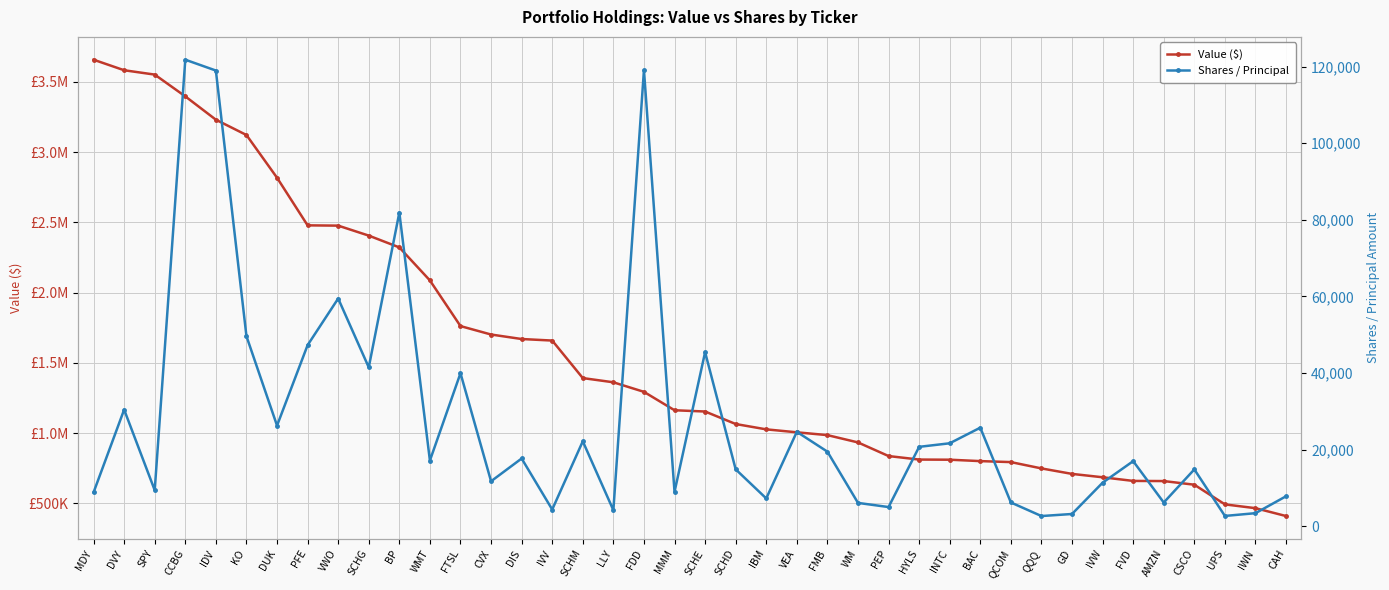

What is the maximum value for Value ($)?

3658000